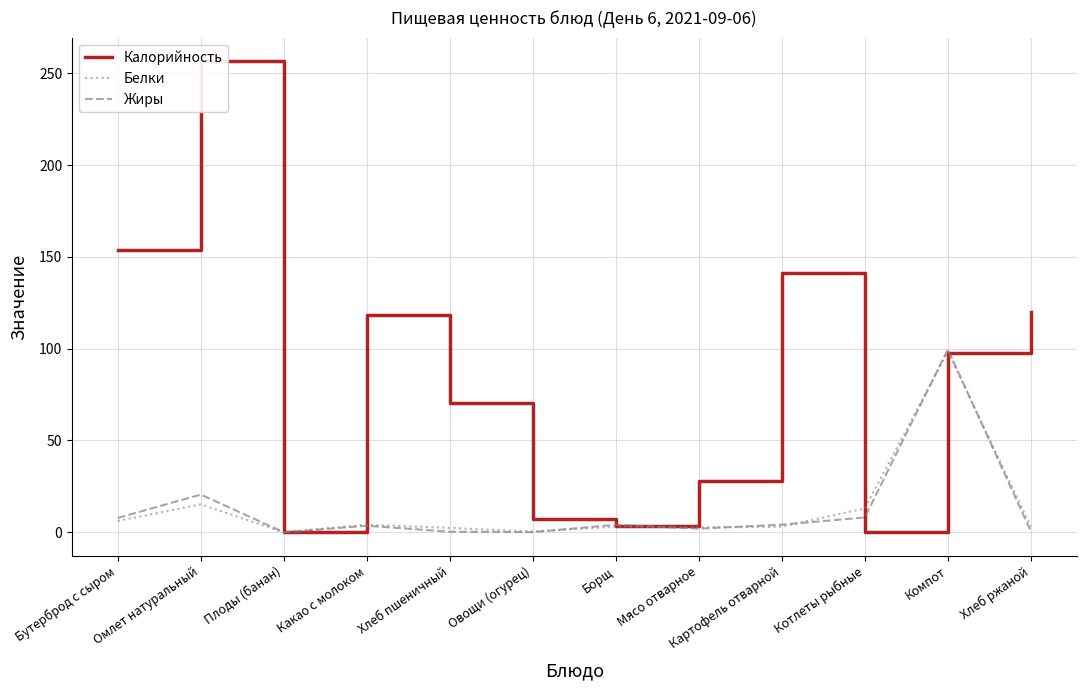

Is it true that Жиры equals 1.9 at Мясо отварное?

True